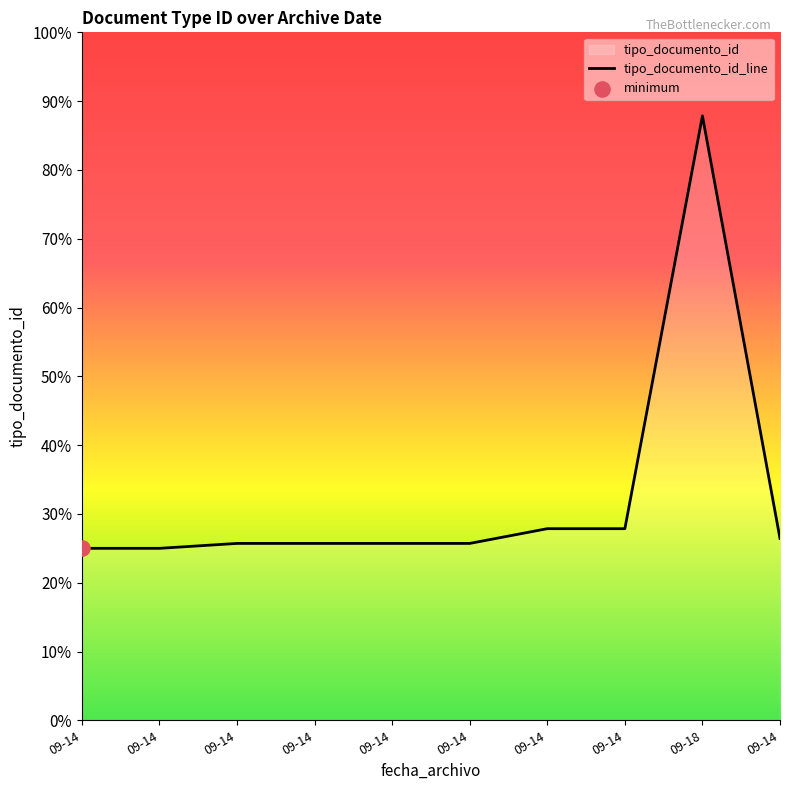

Which has a higher value, 09-14 or 09-14?

09-14